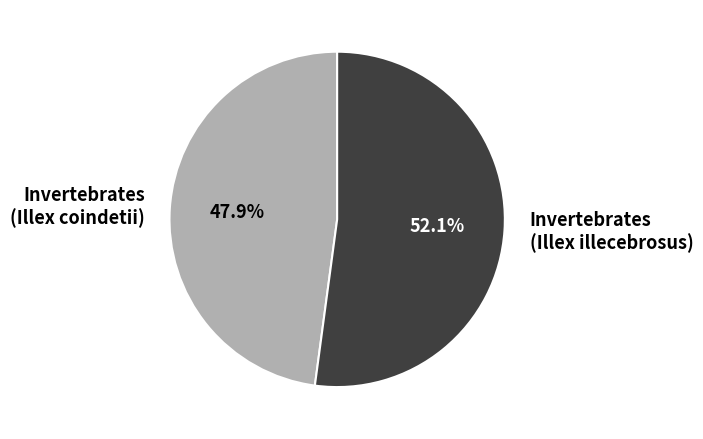

Rank the categories by value from highest to lowest.

Invertebrates (Illex illecebrosus), Invertebrates (Illex coindetii)